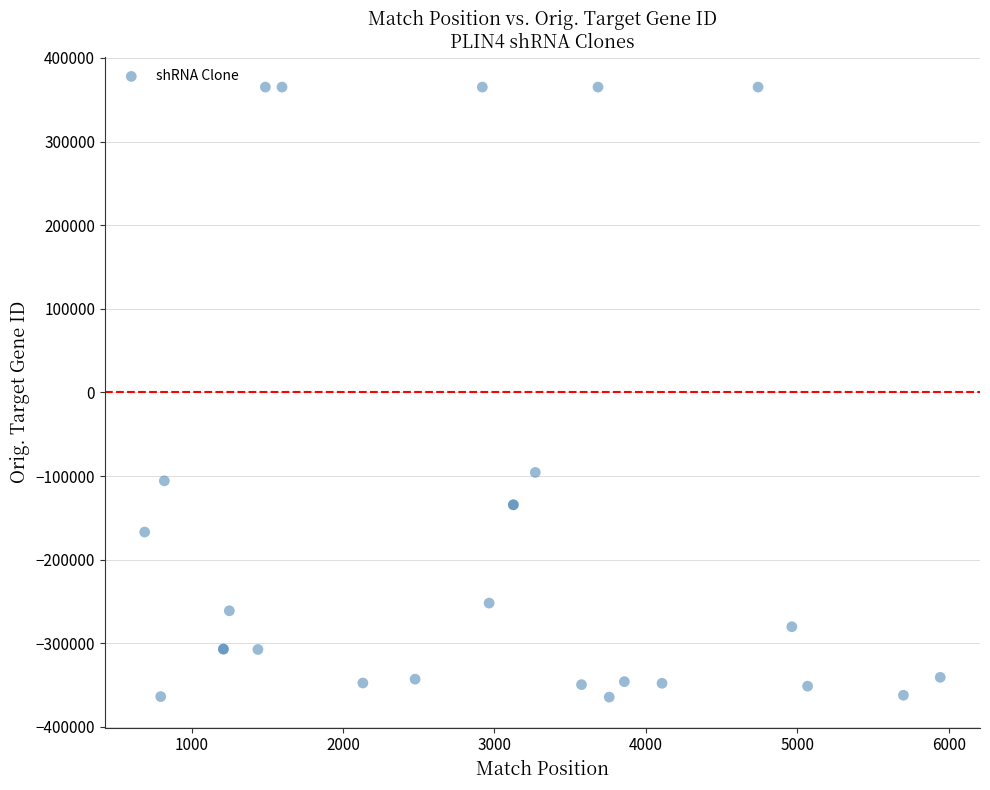

What Y value in the scatter plot is closest to 394?

-95629